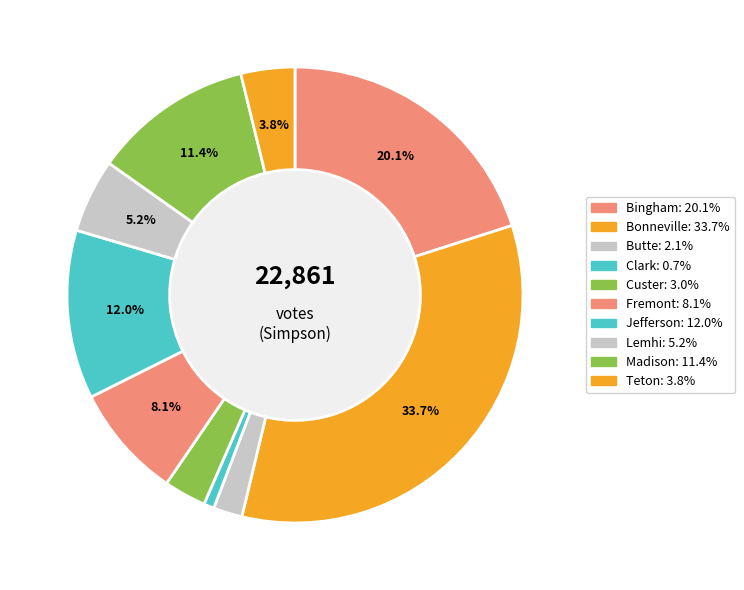

How many segments does this pie chart have?

10